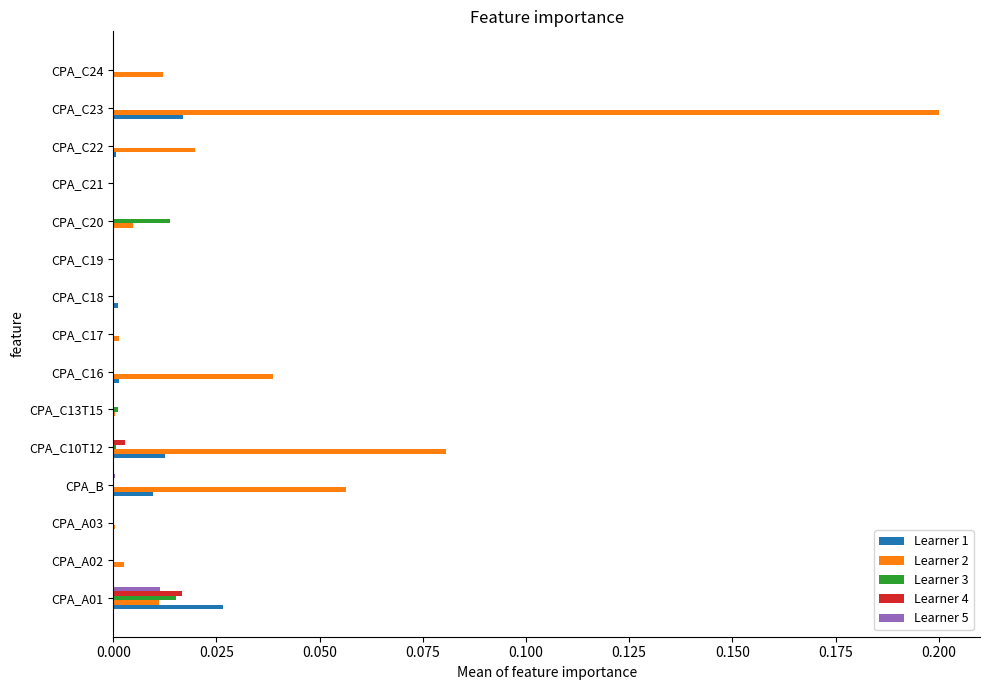

True or false: Learner 1 has a value of 0.0 at CPA_C19.

True